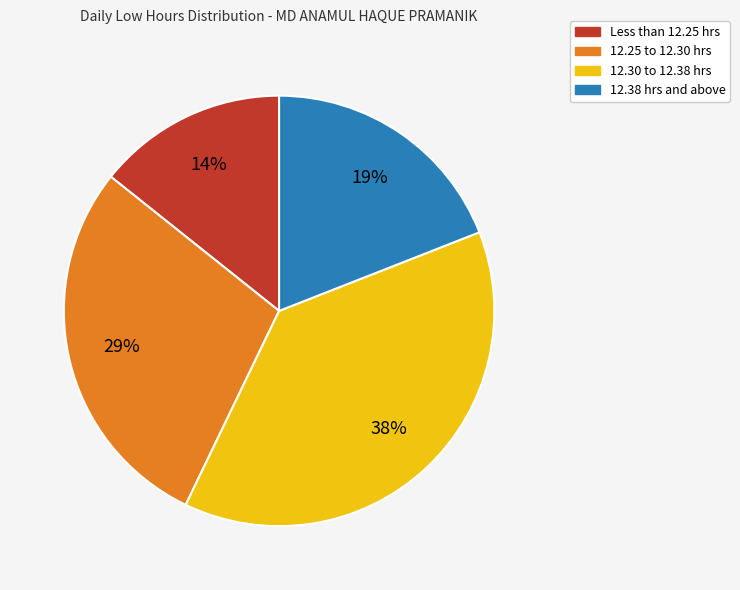

To the nearest percent, what is the average slice percentage?

25%